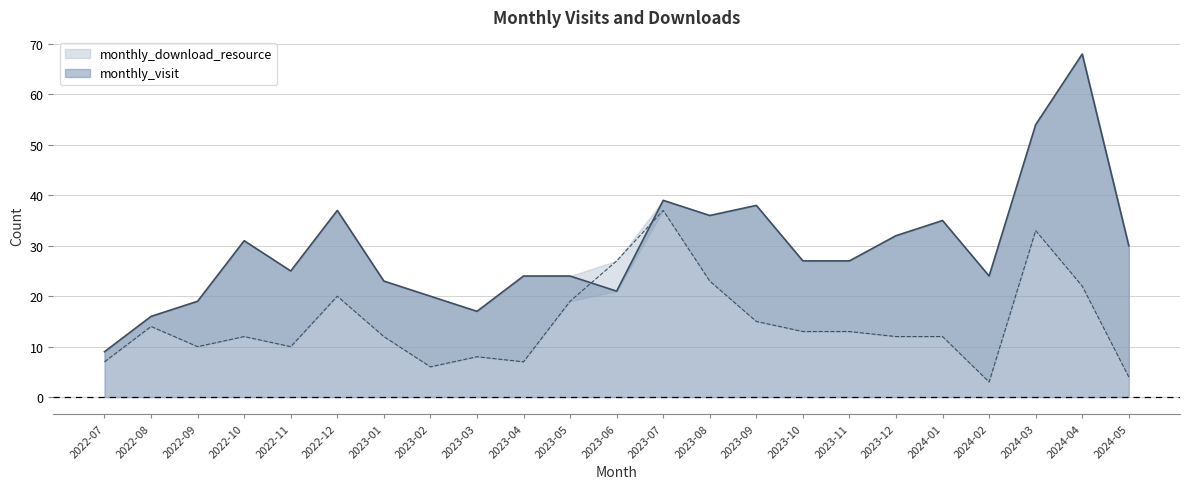

At which category does monthly_download_resource reach its first local peak?

2022-08